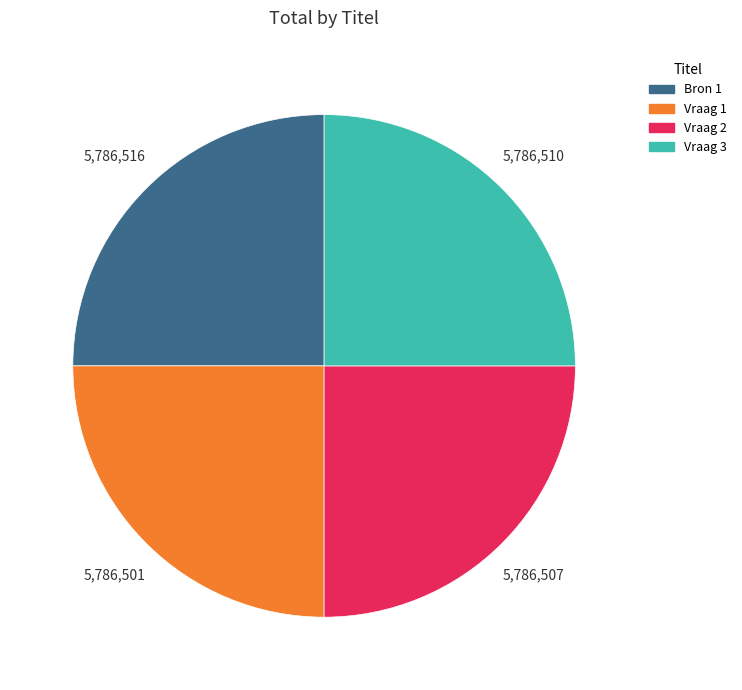

Does Vraag 1 represent more than half of the total?

No